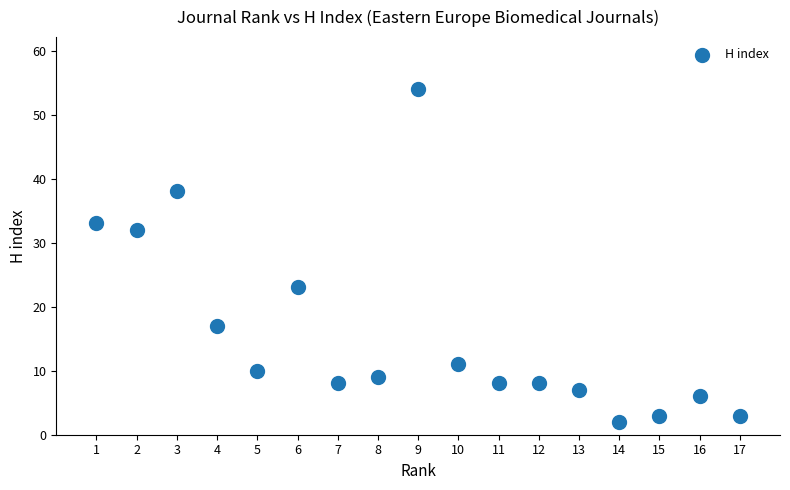

What is the range of X values (max minus min)?

16